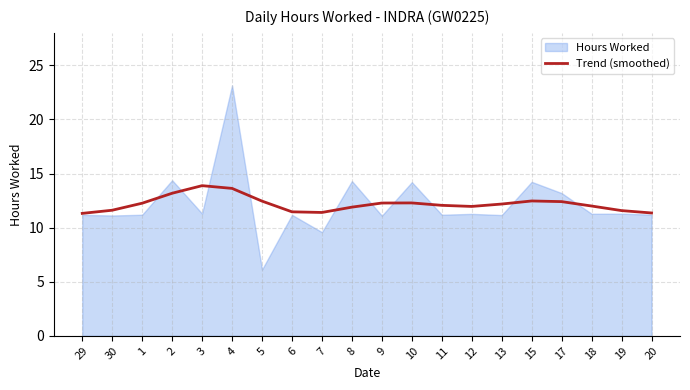

What position from the right is 13?

6